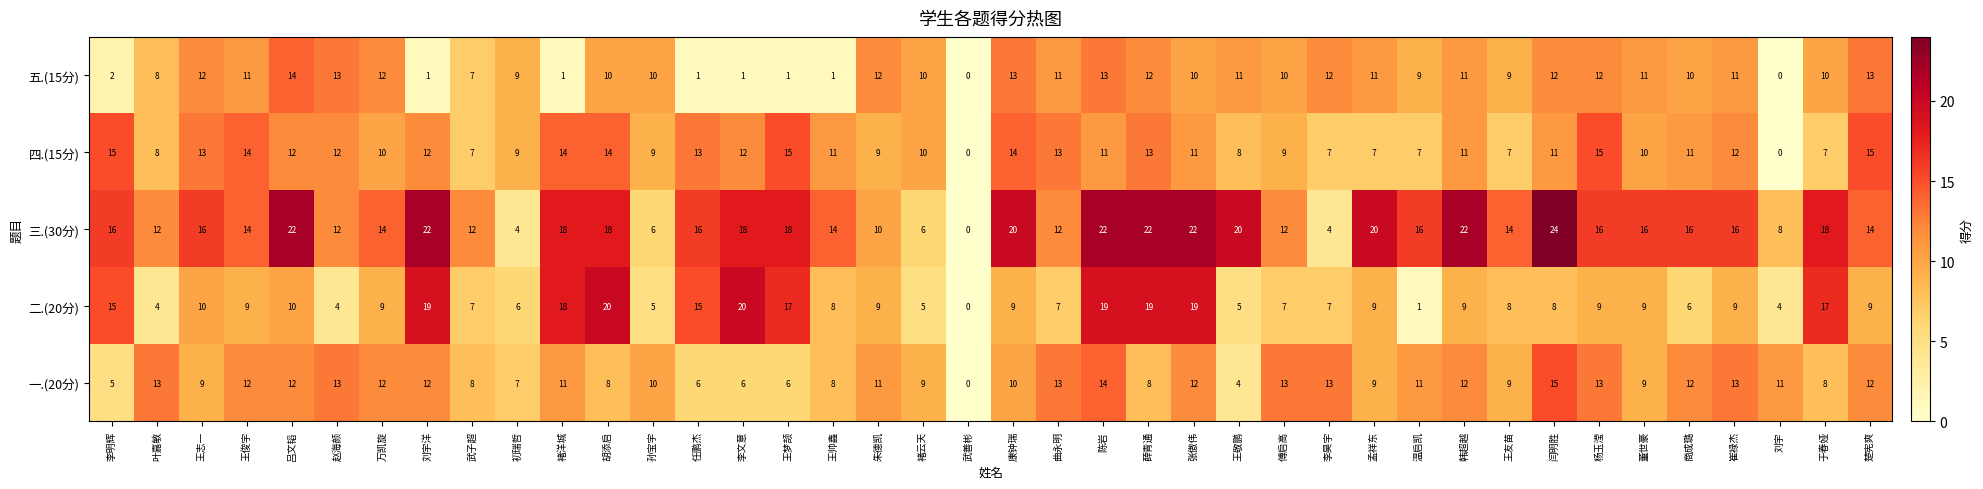

Where is 一.(20分) nearest to the value 7?

初瑞哲